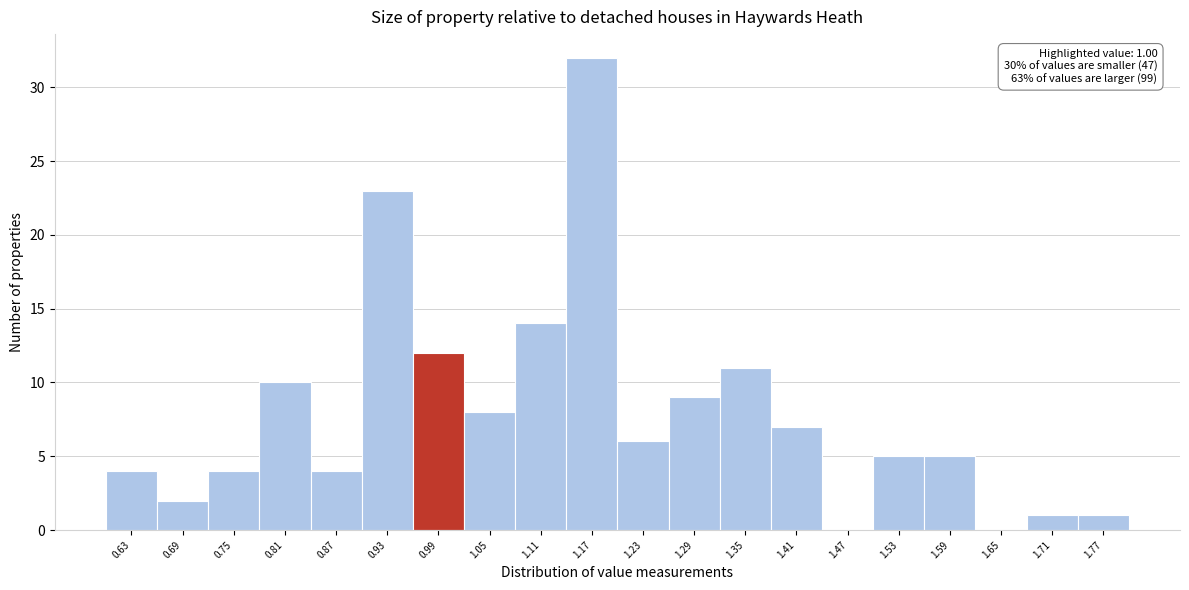

Over which range of the x-axis is the bar tallest?

1.14 to 1.20